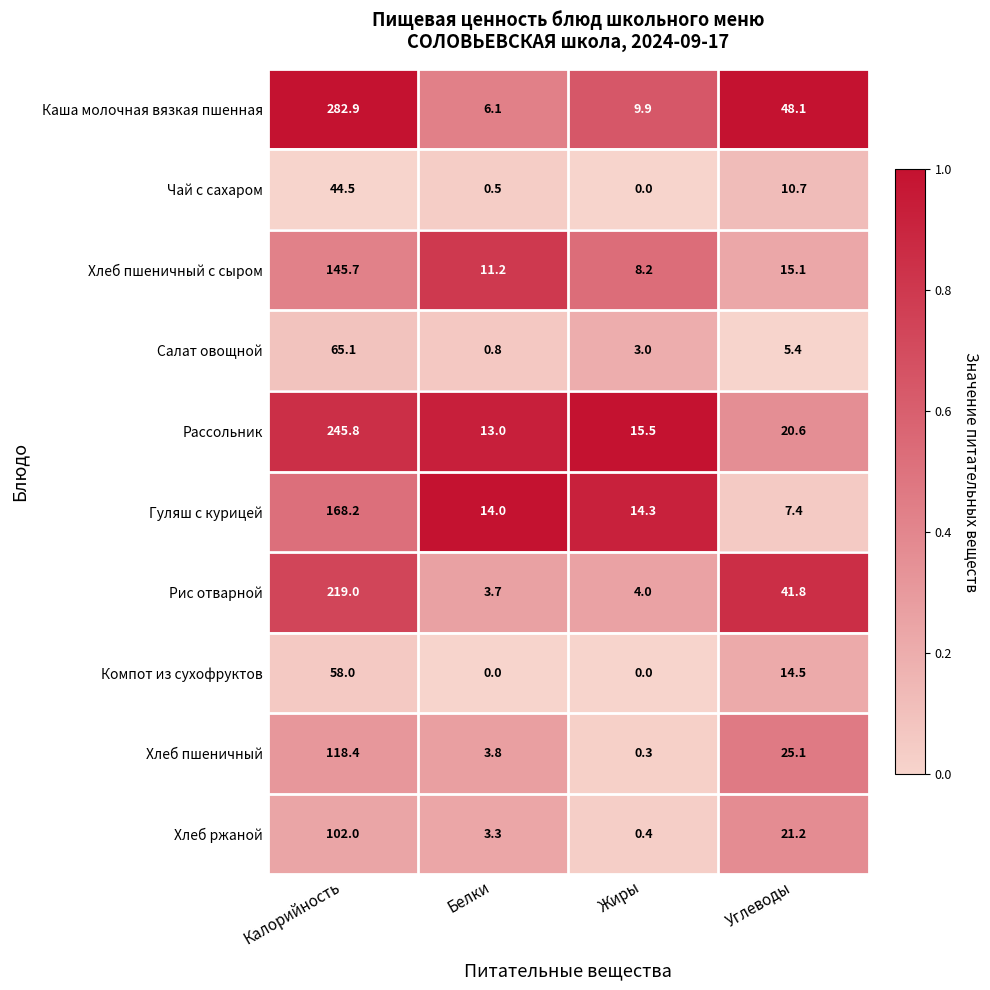

Which series has the largest total across all categories?

Каша молочная вязкая пшенная